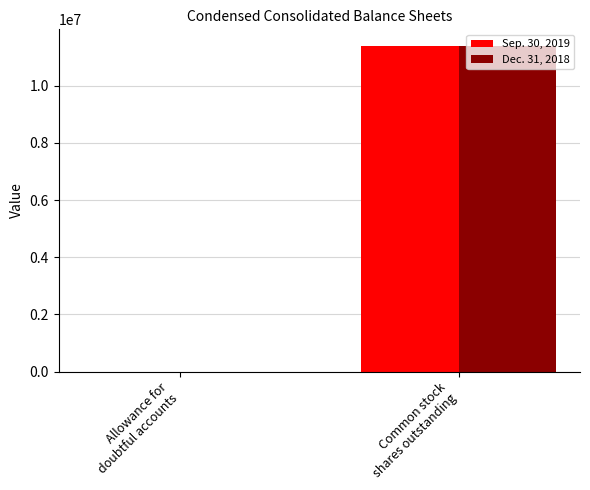

What are all the series names shown in the legend?

Sep. 30, 2019, Dec. 31, 2018